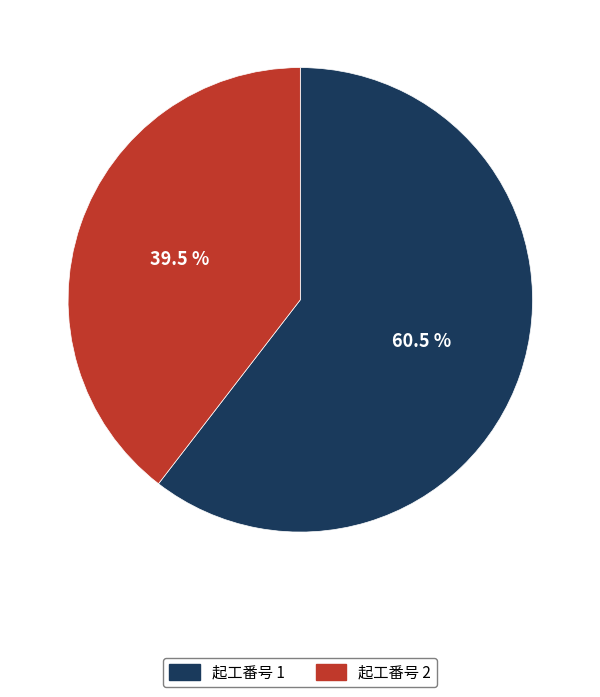

Is there a majority slice in this chart?

Yes